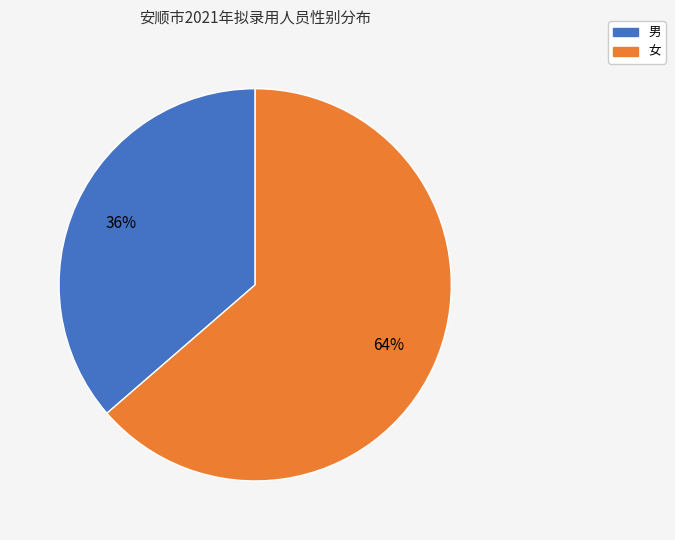

Rank the categories by value from highest to lowest.

女, 男